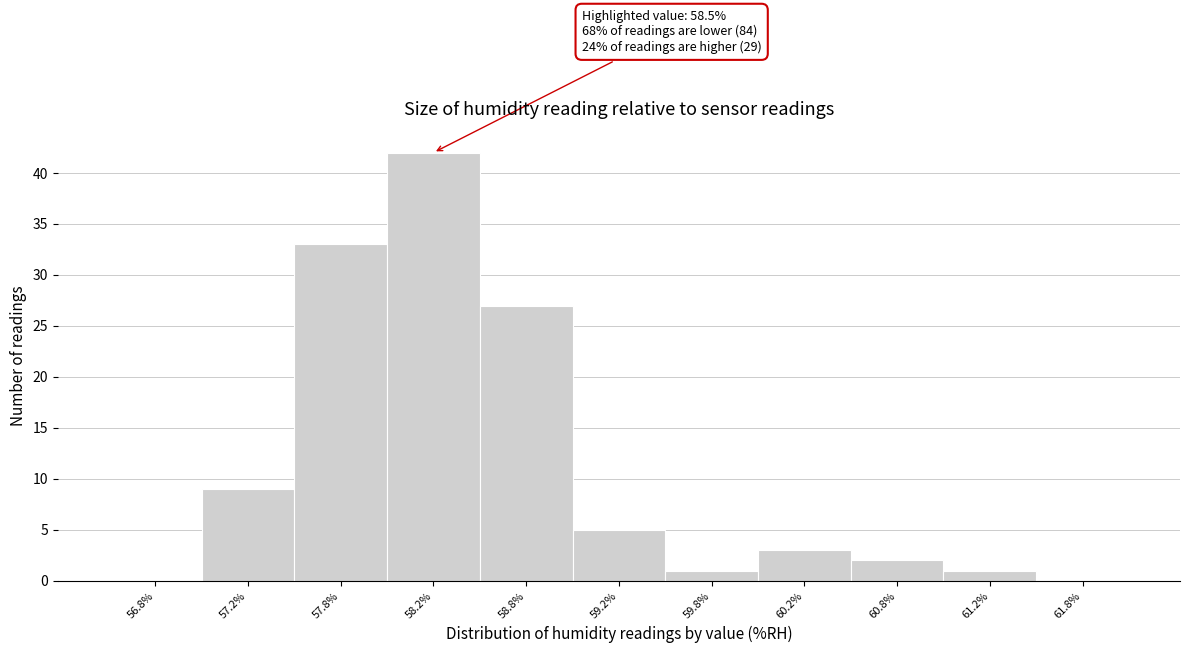

Over which range of the x-axis is the bar tallest?

58.0 to 58.5